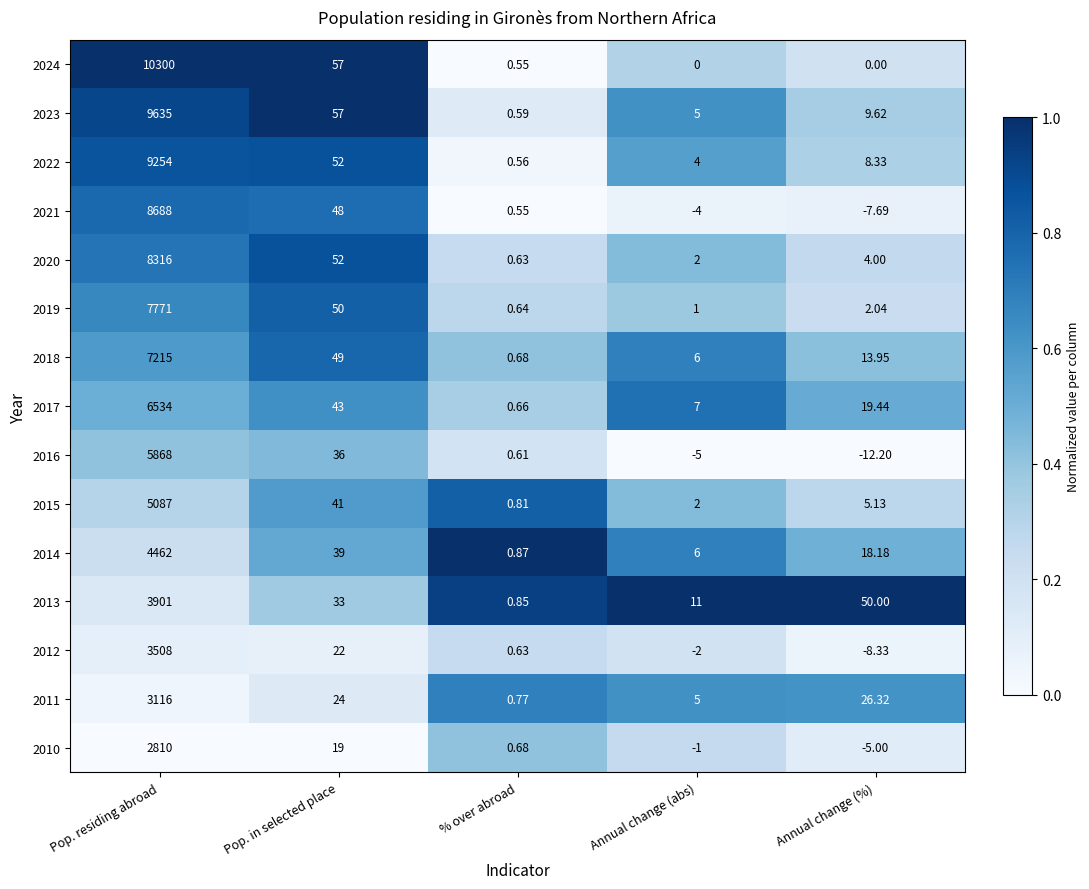

At which category is the sum across all series the highest?

Pop. residing abroad